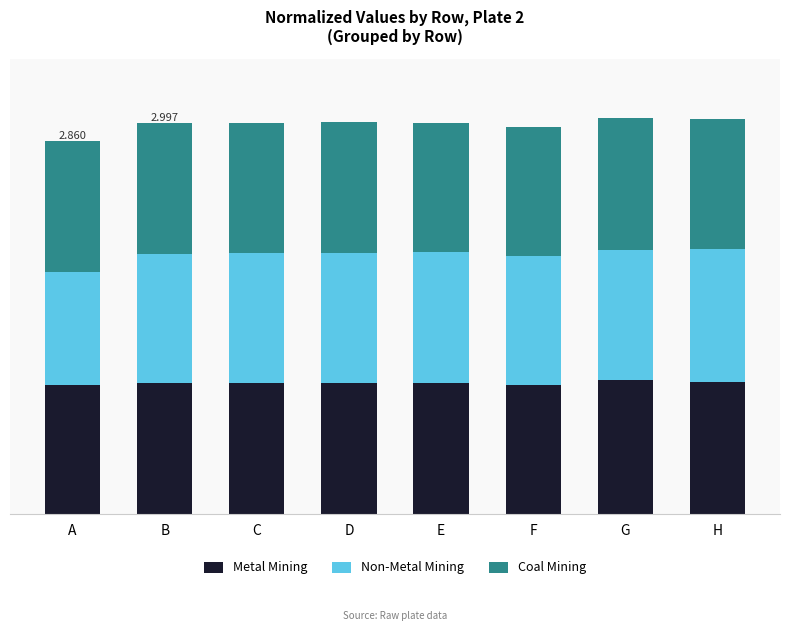

Which series changed the most between E and F?

Non-Metal Mining